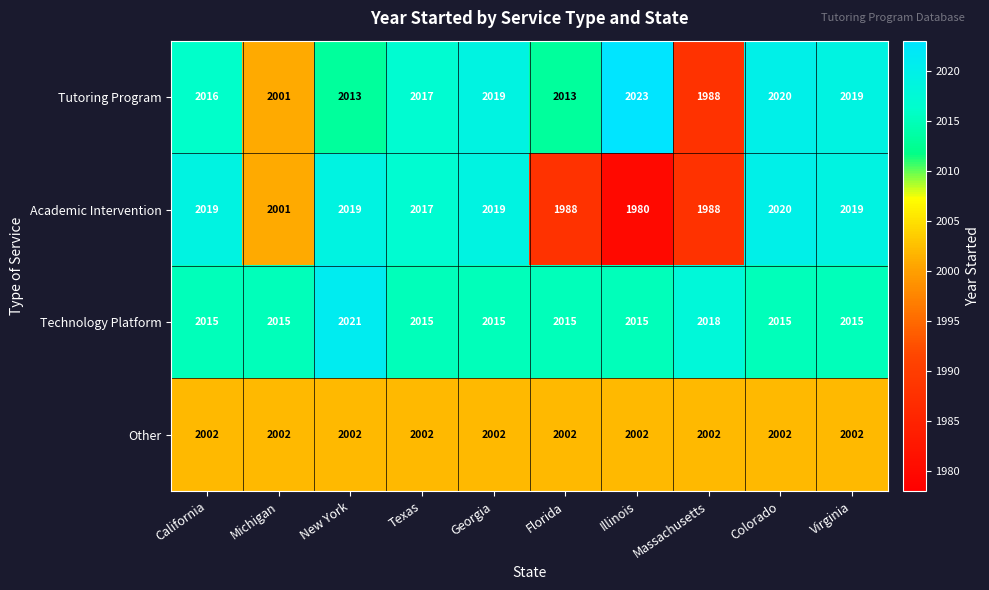

What is the spread (max minus min) of values at California?

17